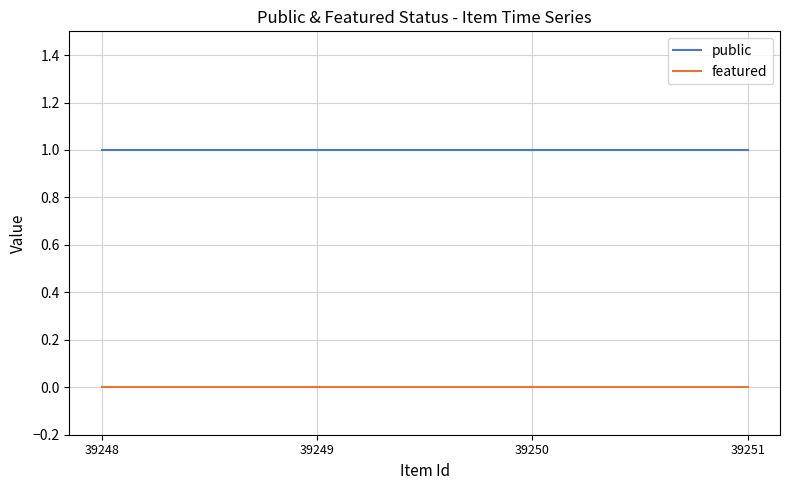

List the series in order of their overall mean, lowest first.

featured, public